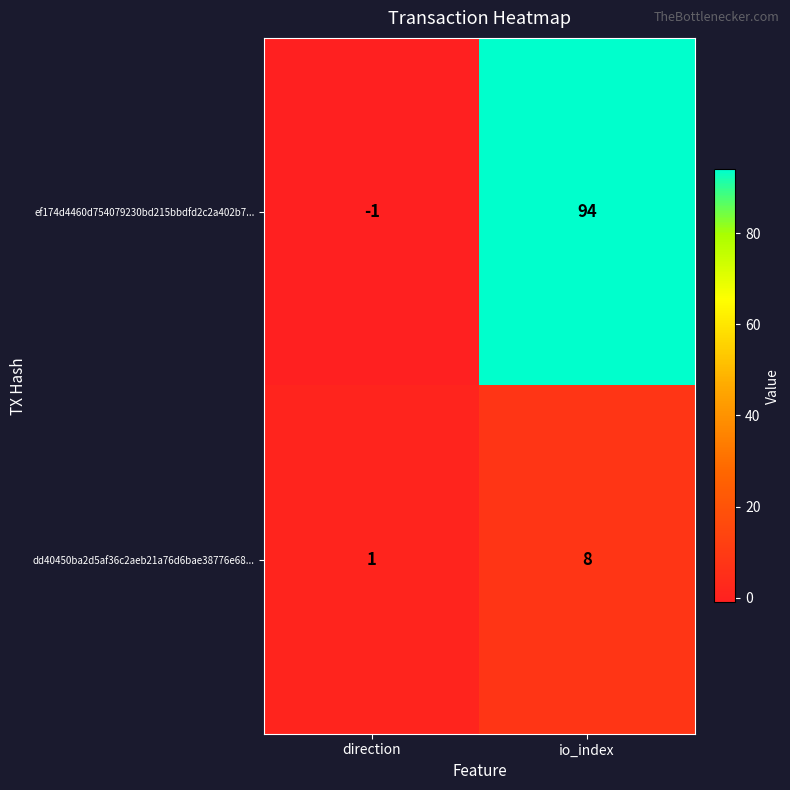

True or false: dd40450ba2d5af36c2aeb21a76d6bae38776e68... has a value of 11 at io_index.

False